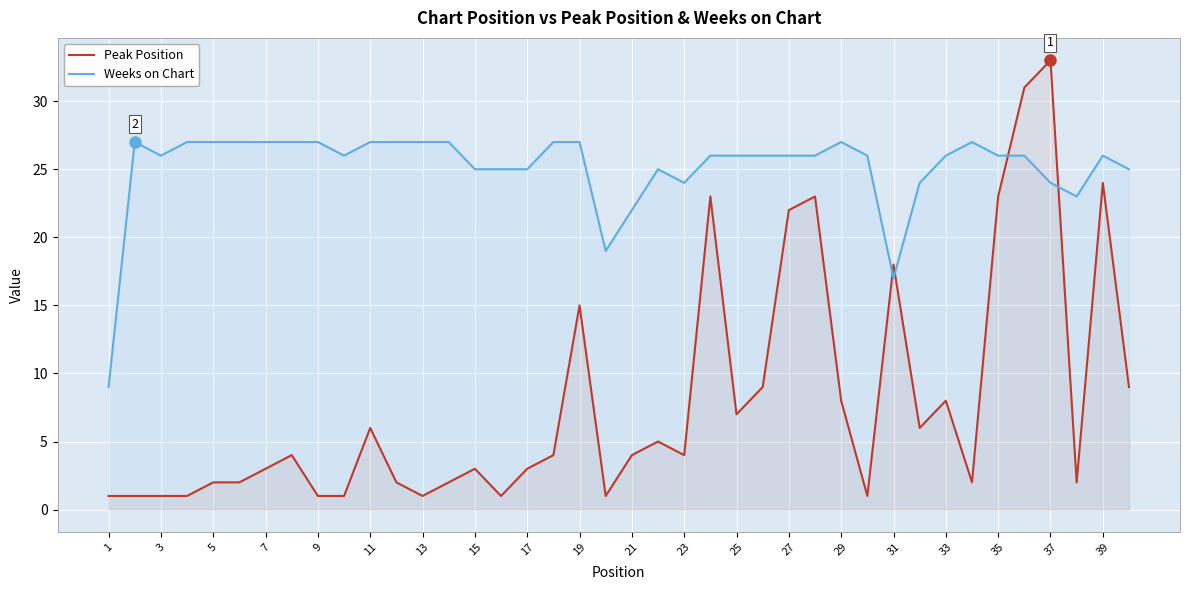

How many intersections are there between Peak Position and Weeks on Chart?

4